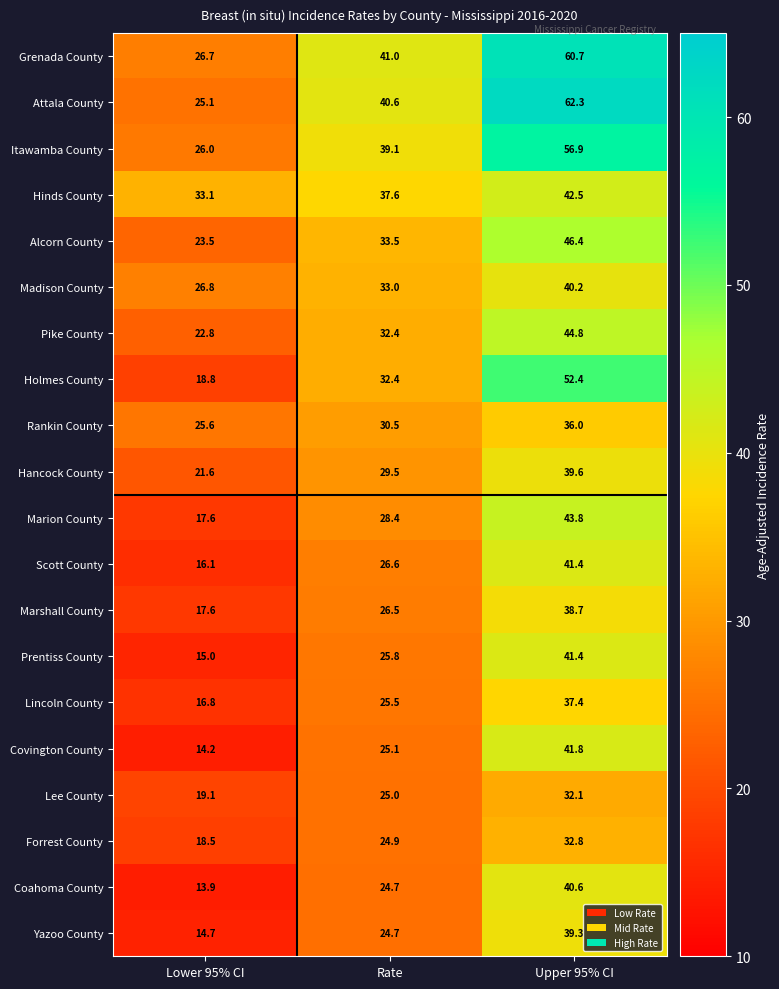

The Pike County series shows 8.6 at Lower 95% CI. True or false?

False